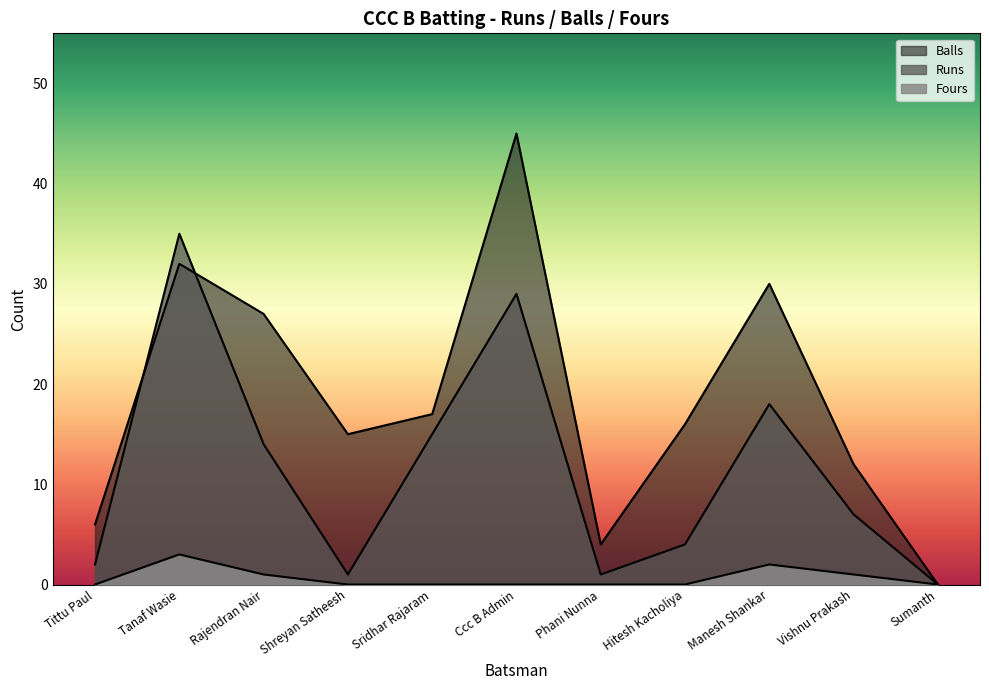

At which category does Balls reach its first local valley?

Shreyan Satheesh